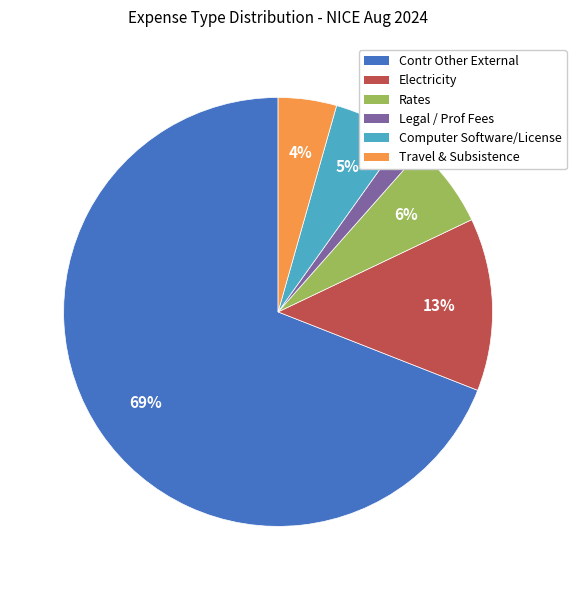

Approximately how many times larger is the value at Contr Other External compared to Electricity?

5.3